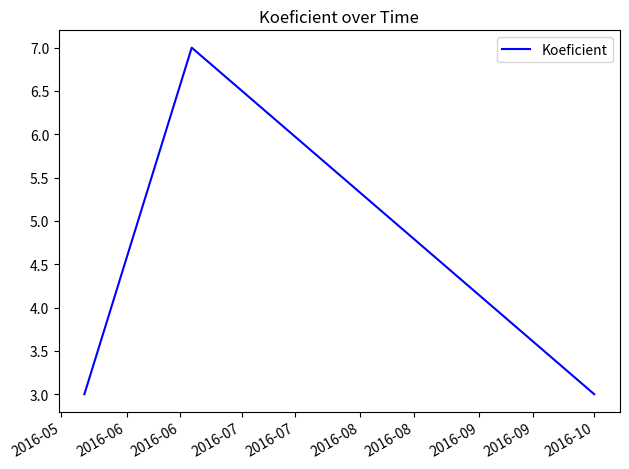

How many categories are shown in the chart?

3